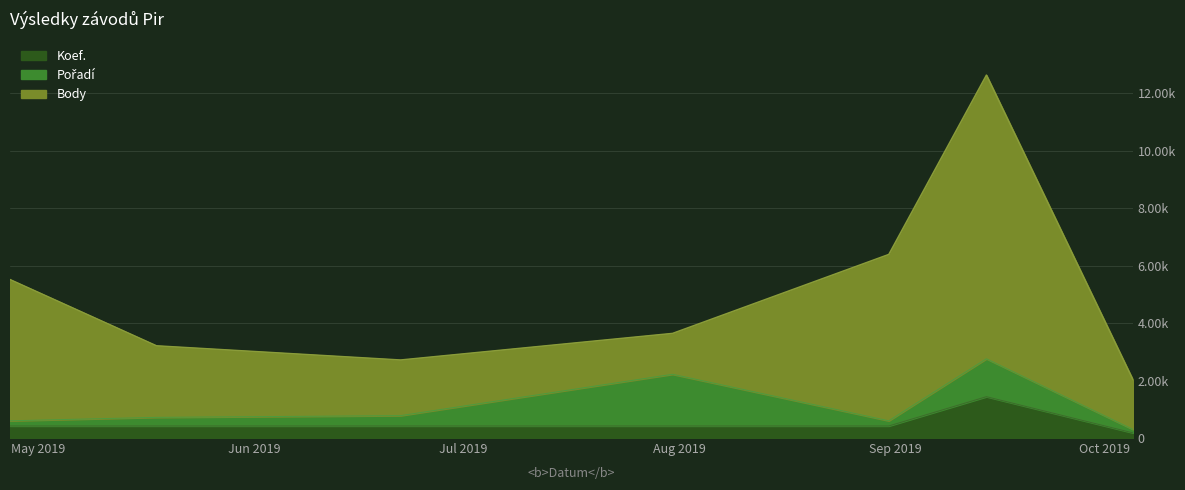

How many distinct data groups are displayed?

3